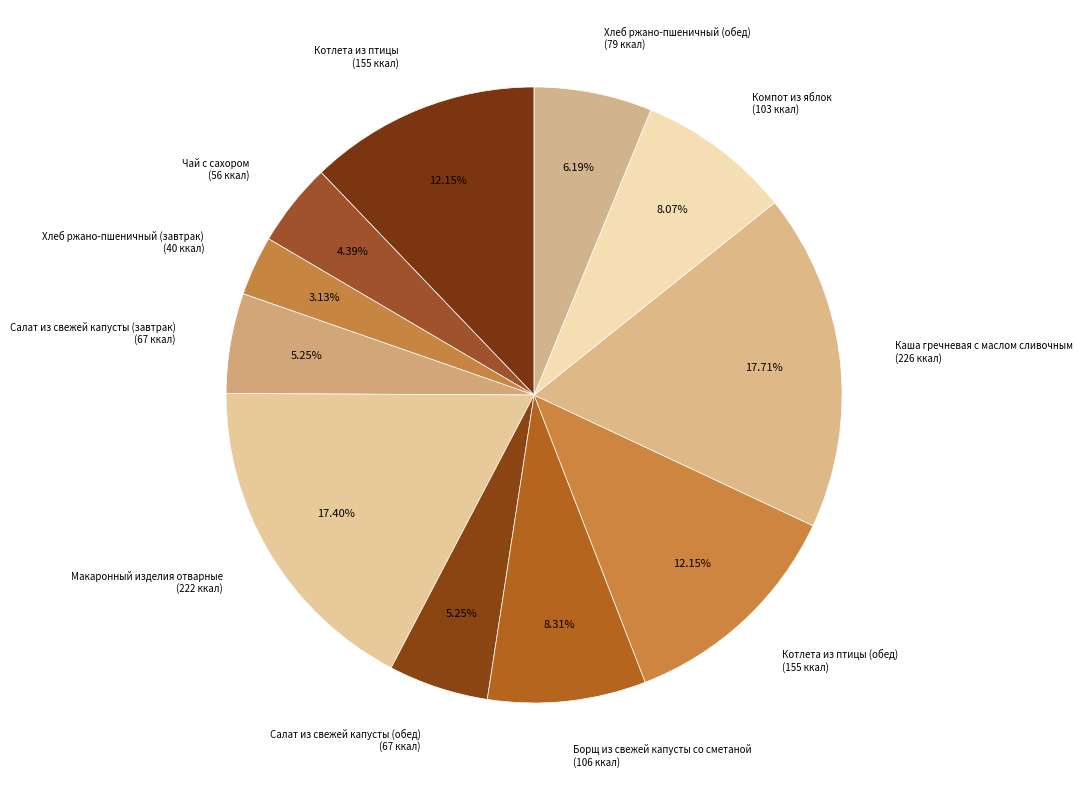

Approximately how many times larger is the value at Котлета из птицы (155 ккал) compared to Салат из свежей капусты (обед) (67 ккал)?

2.3